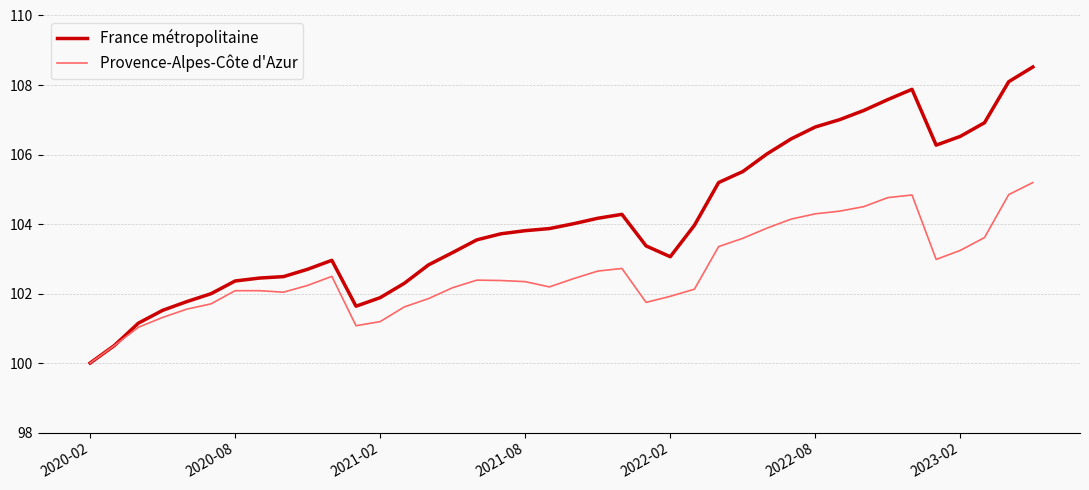

Which series has the largest range (max minus min)?

France métropolitaine